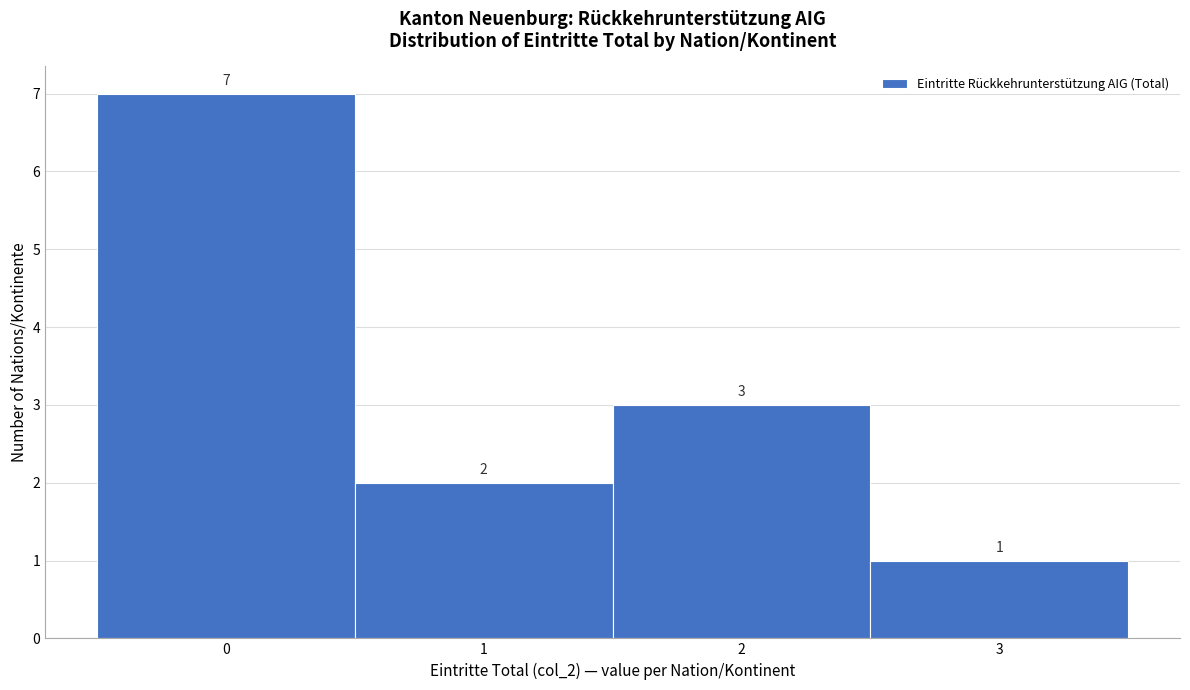

What is the height of the bar covering 2.5 to 3.5 on the x-axis?

1